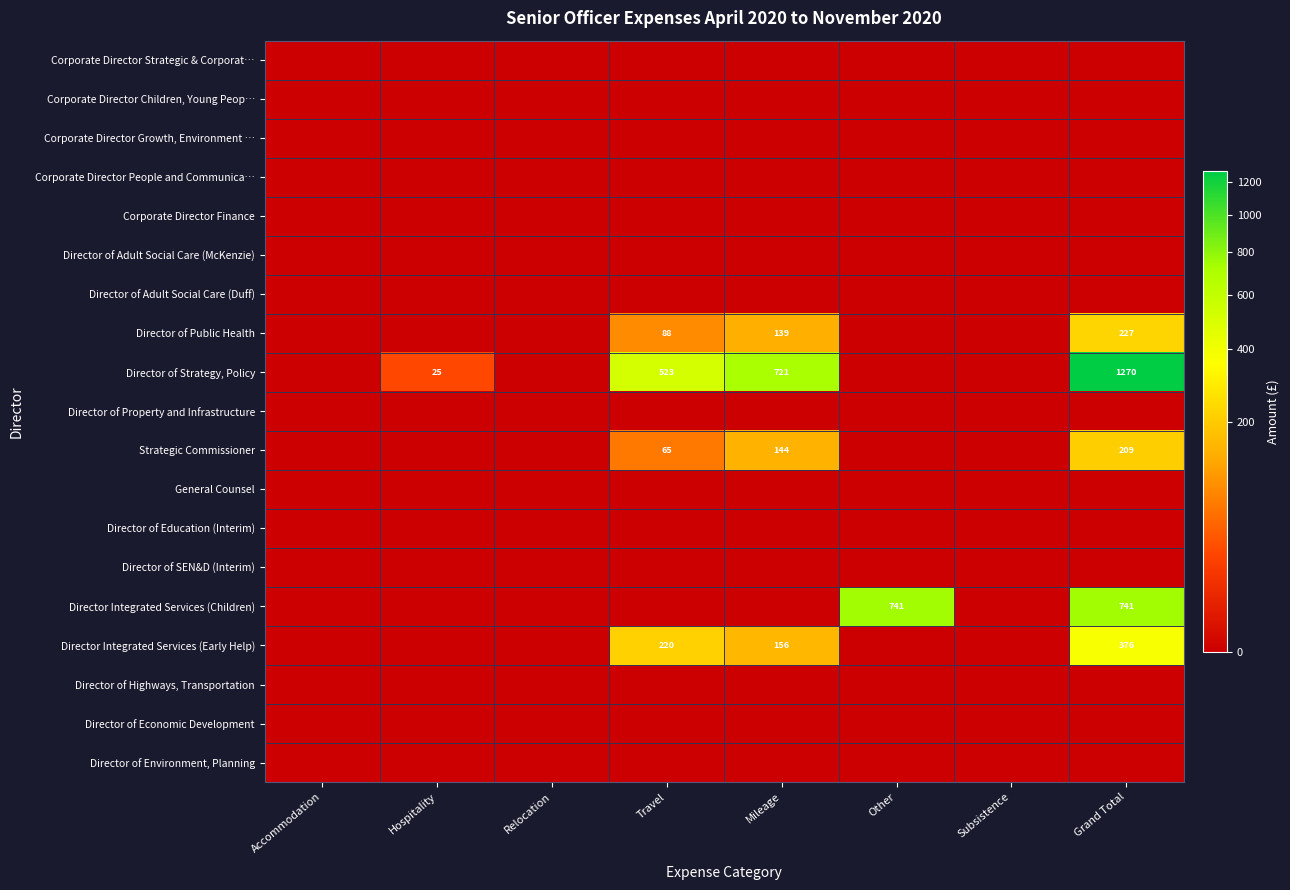

Is it true that Director of Strategy, Policy equals 1270 at Grand Total?

True